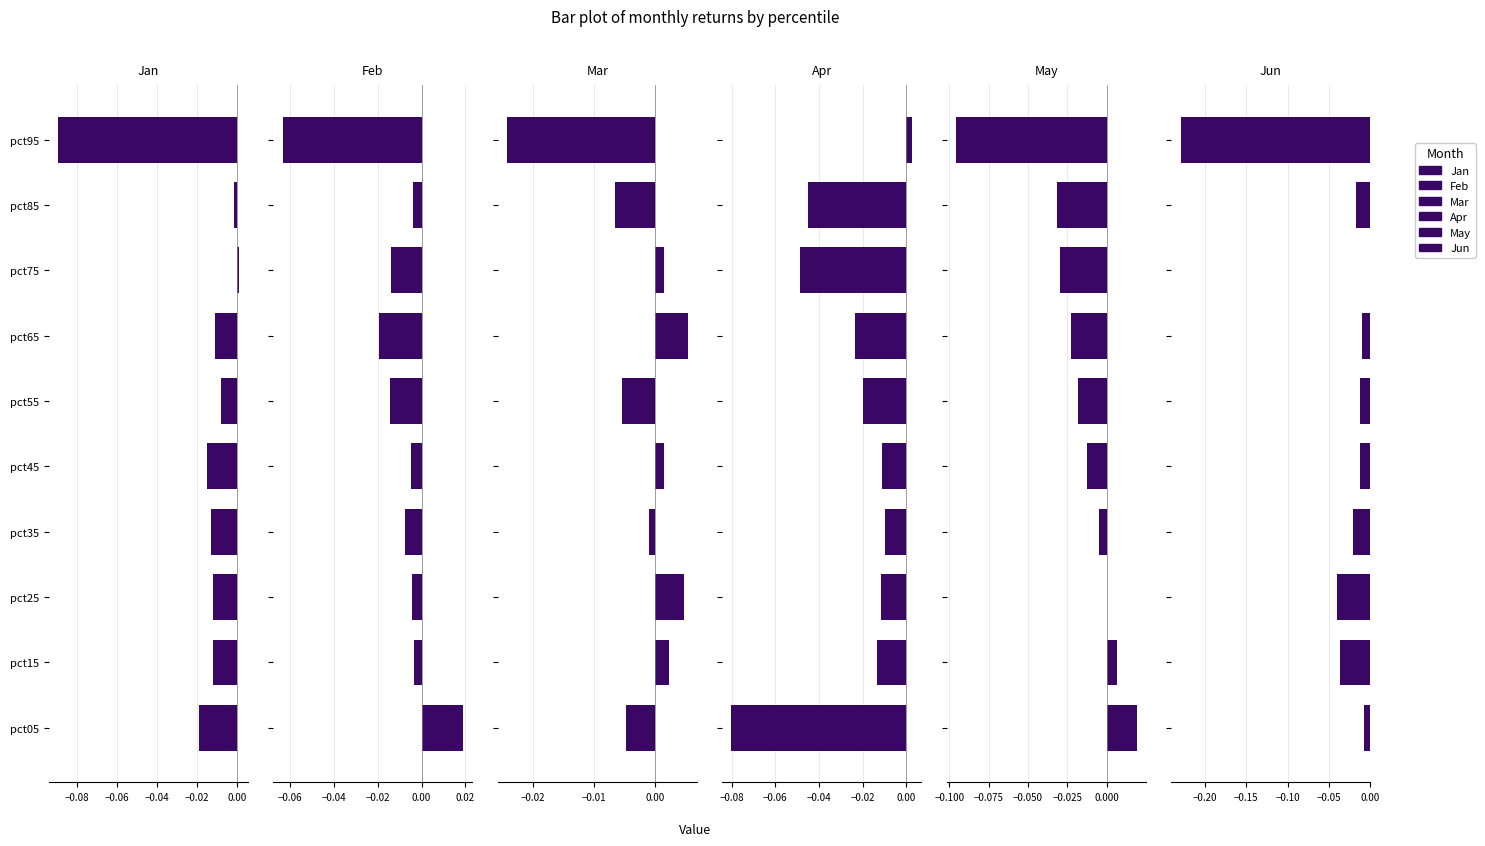

Reading left to right, list all the values displayed in this chart.

Jan: -0.0	-0.0	-0.0	-0.0	-0.0	-0.0	-0.0	0.0	-0.0	-0.1
Feb: 0.0	-0.0	-0.0	-0.0	-0.0	-0.0	-0.0	-0.0	-0.0	-0.1
Mar: -0.0	0.0	0.0	-0.0	0.0	-0.0	0.0	0.0	-0.0	-0.0
Apr: -0.1	-0.0	-0.0	-0.0	-0.0	-0.0	-0.0	-0.0	-0.0	0.0
May: 0.0	0.0	0.0	-0.0	-0.0	-0.0	-0.0	-0.0	-0.0	-0.1
Jun: -0.0	-0.0	-0.0	-0.0	-0.0	-0.0	-0.0	-0.0	-0.0	-0.2